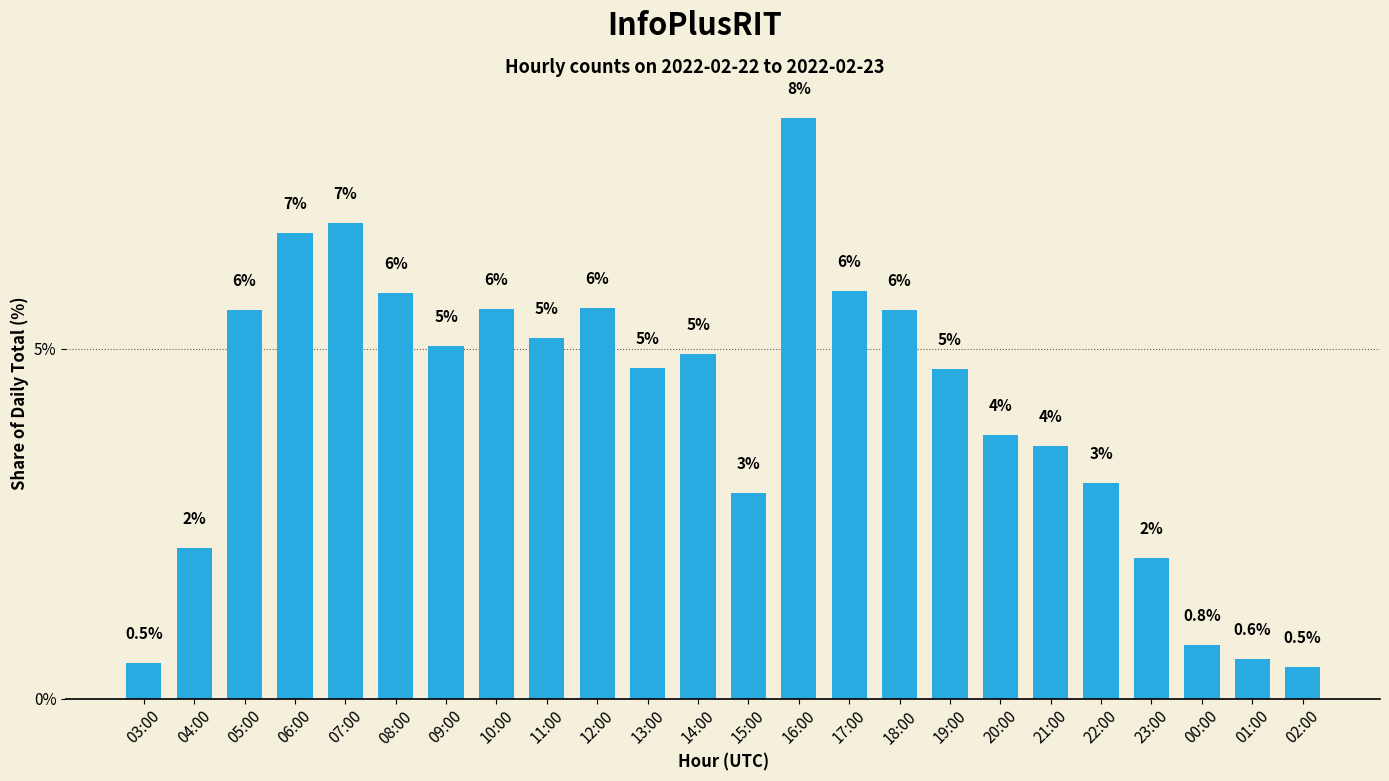

True or false: the data shows 2.0 at 05:00.

False